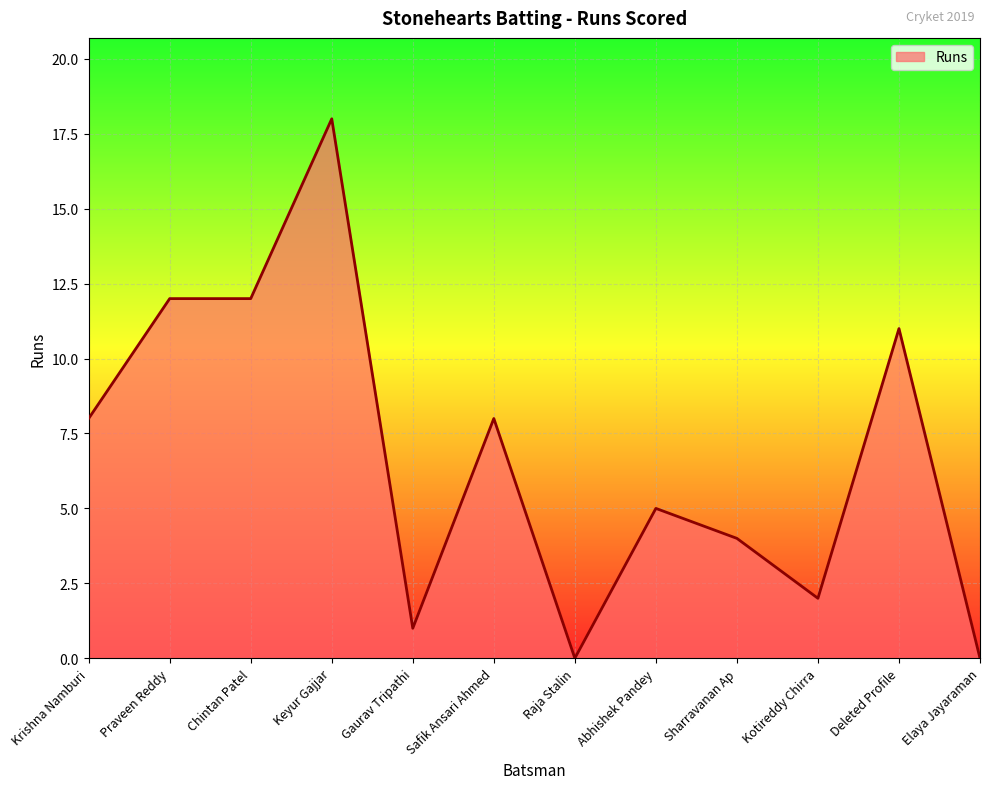

What position from the right is Keyur Gajjar?

9